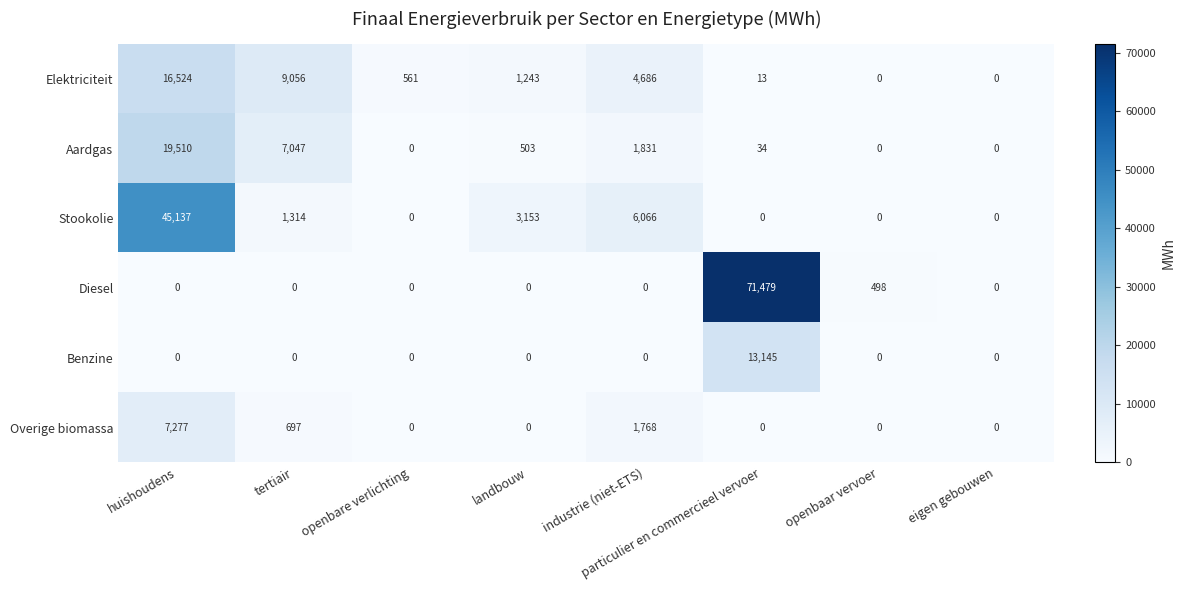

Which series has the largest range (max minus min)?

Diesel